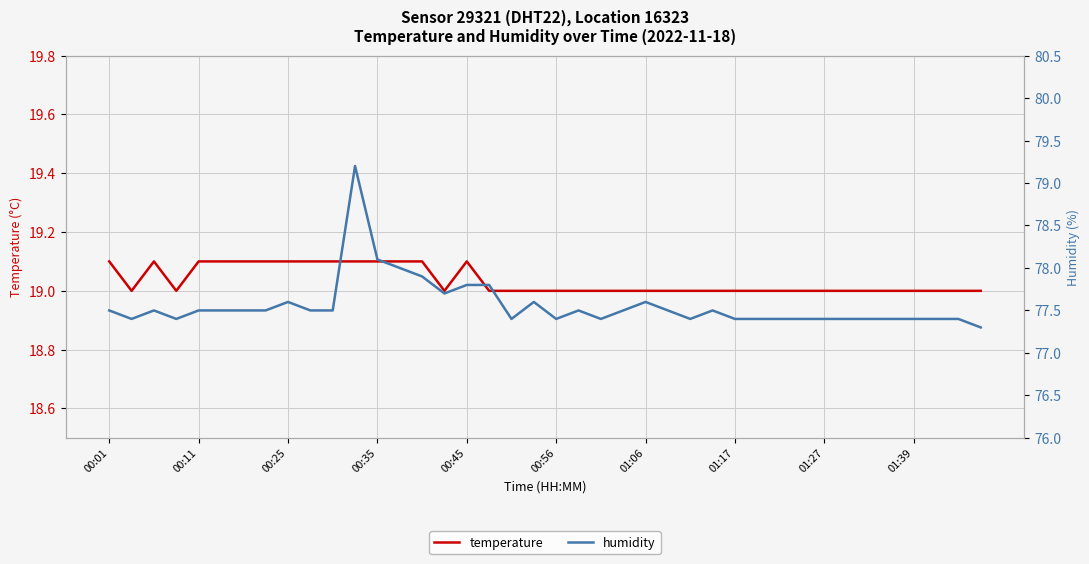

Reading right to left, transcribe all the data shown in this chart.

temperature: 19.0	19.0	19.0	19.0	19.0	19.0	19.0	19.0	19.0	19.0	19.0	19.0	19.0	19.0	19.0	19.0	19.0	19.0	19.0	19.0	19.0	19.0	19.0	19.1	19.0	19.1	19.1	19.1	19.1	19.1	19.1	19.1	19.1	19.1	19.1	19.1	19.0	19.1	19.0	19.1
humidity: 77.3	77.4	77.4	77.4	77.4	77.4	77.4	77.4	77.4	77.4	77.4	77.4	77.5	77.4	77.5	77.6	77.5	77.4	77.5	77.4	77.6	77.4	77.8	77.8	77.7	77.9	78.0	78.1	79.2	77.5	77.5	77.6	77.5	77.5	77.5	77.5	77.4	77.5	77.4	77.5